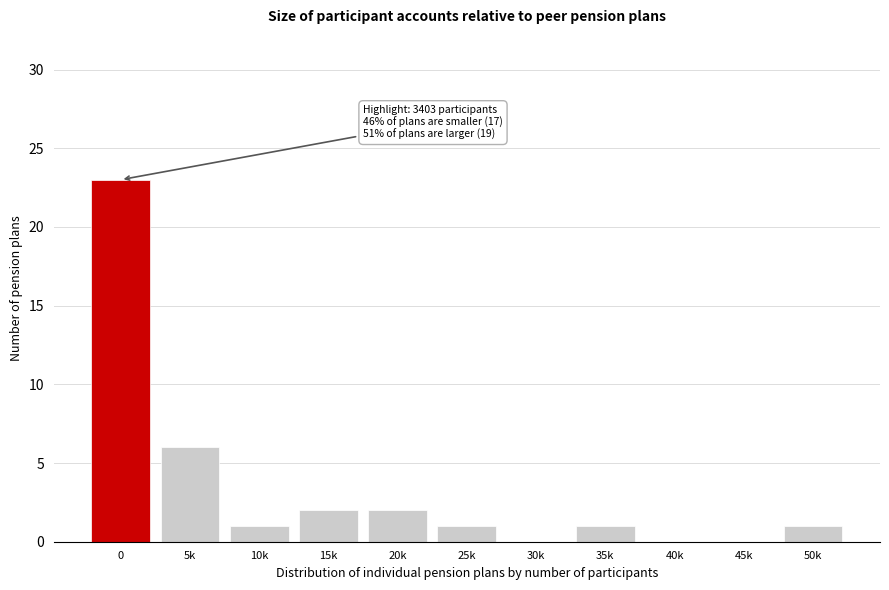

Reading left to right, list all the values displayed in this chart.

0=23	5k=6	10k=1	15k=2	20k=2	25k=1	30k=0	35k=1	40k=0	45k=0	50k=1